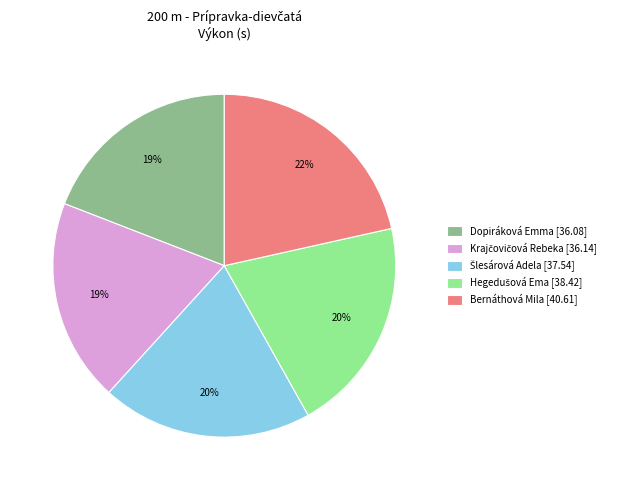

The Bernáthová Mila [40.61] slice represents 22% of the pie. True or false?

True